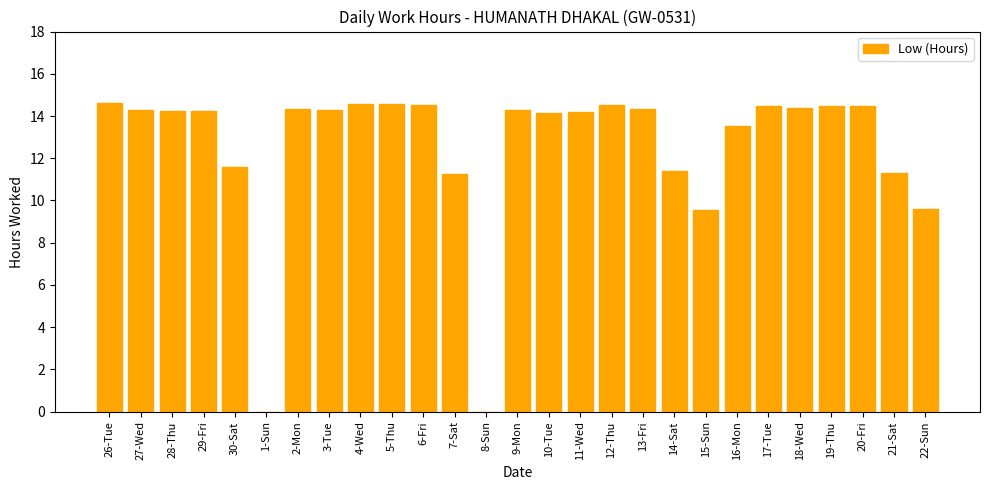

Between 11-Wed and 7-Sat, which is larger?

11-Wed